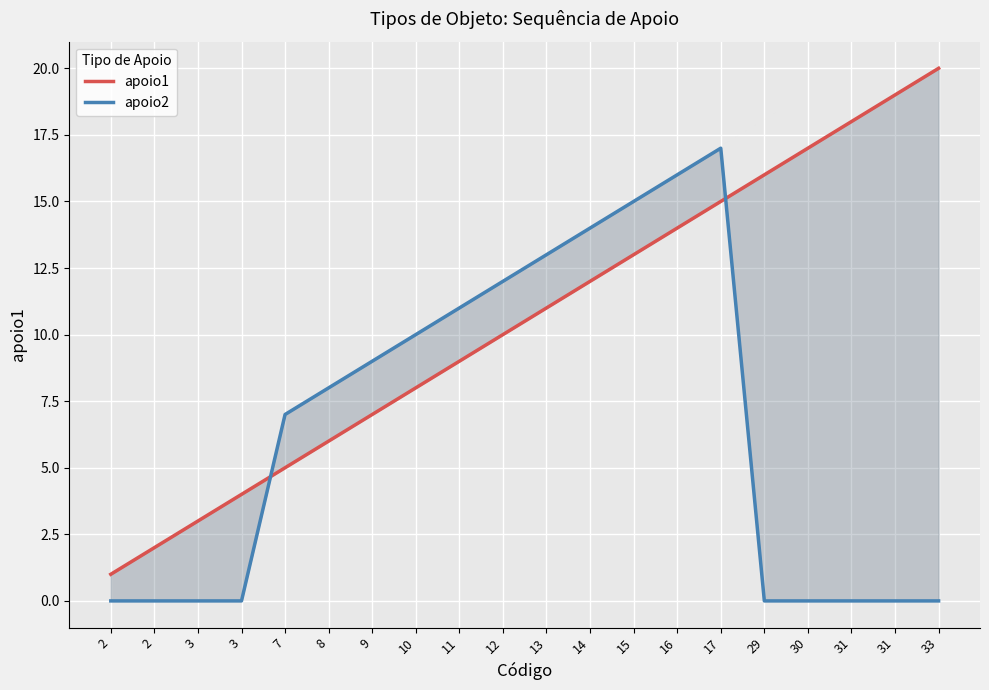

True or false: apoio2 has more than 1 points higher than both neighbors.

False